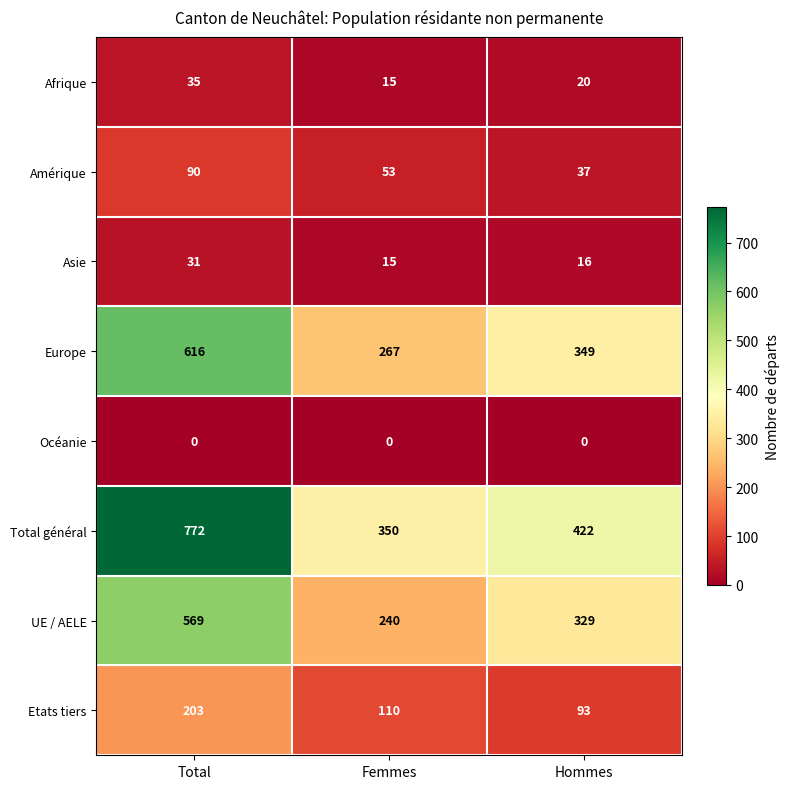

Is it true that Asie equals 15 at Femmes?

True